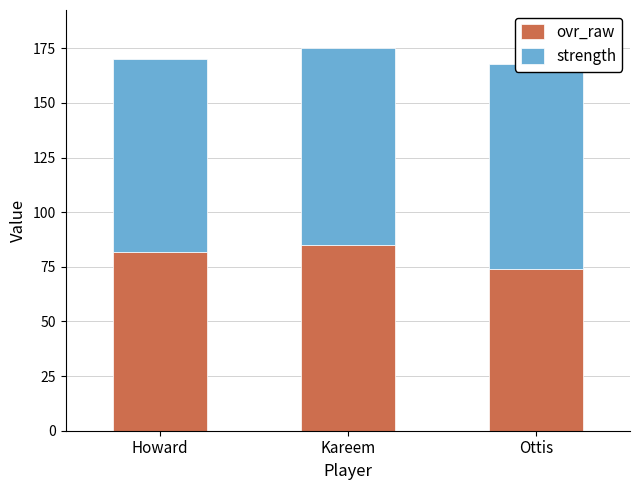

Which category has the lowest value in the ovr_raw series?

Ottis